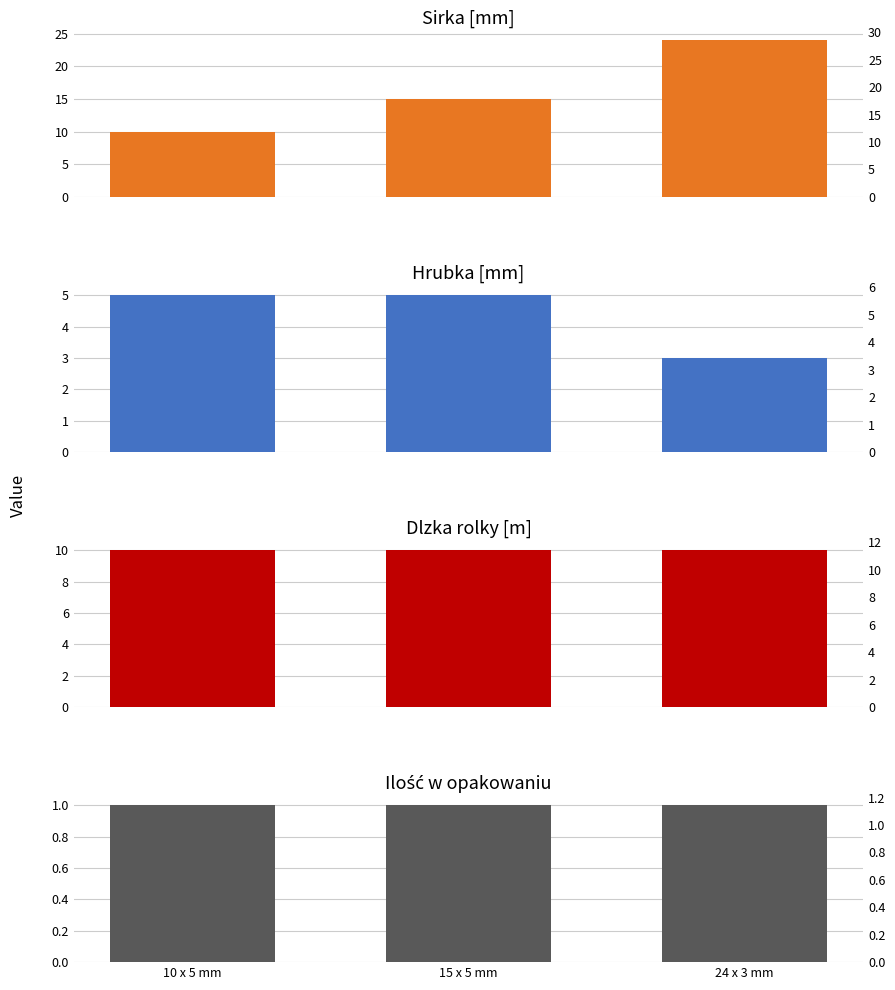

Where does the Sirka [mm] series first go above 15?

24 x 3 mm